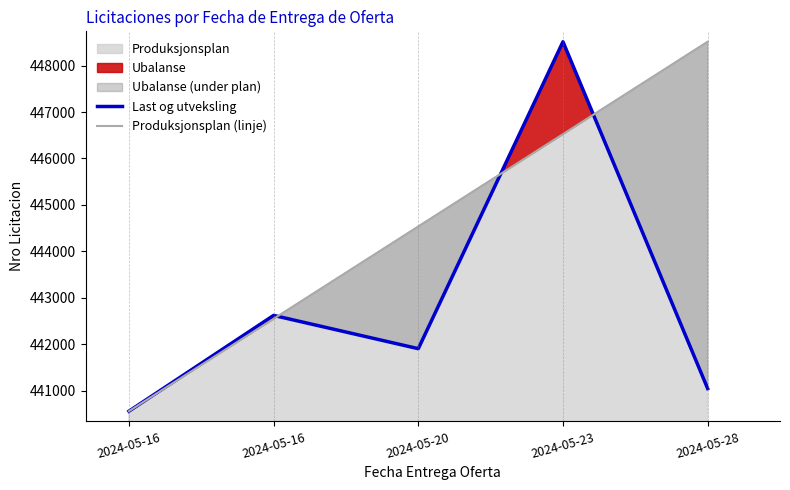

At which category does Last og utveksling reach its first local peak?

2024-05-16